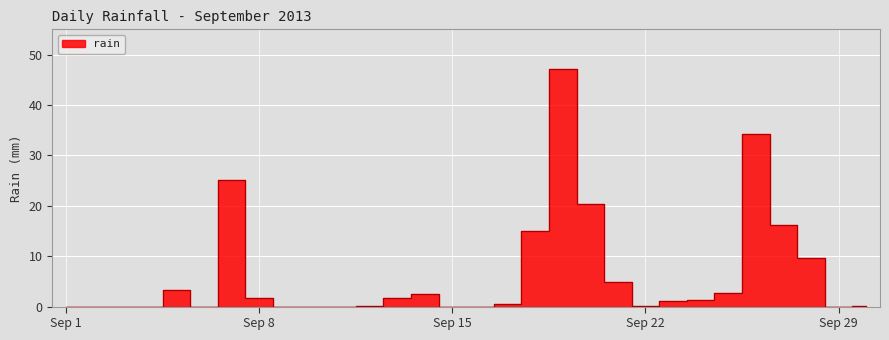

Which category has the highest value across all series?

2013-09-19